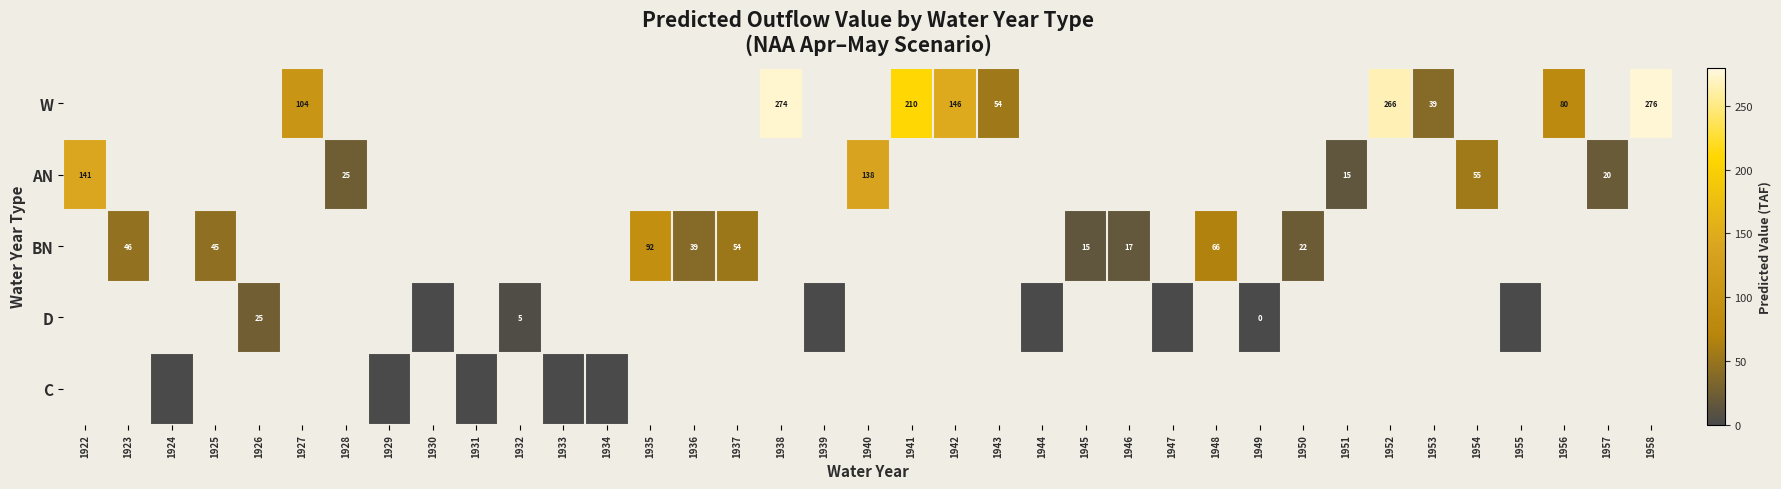

Count the number of categories in the chart.

37